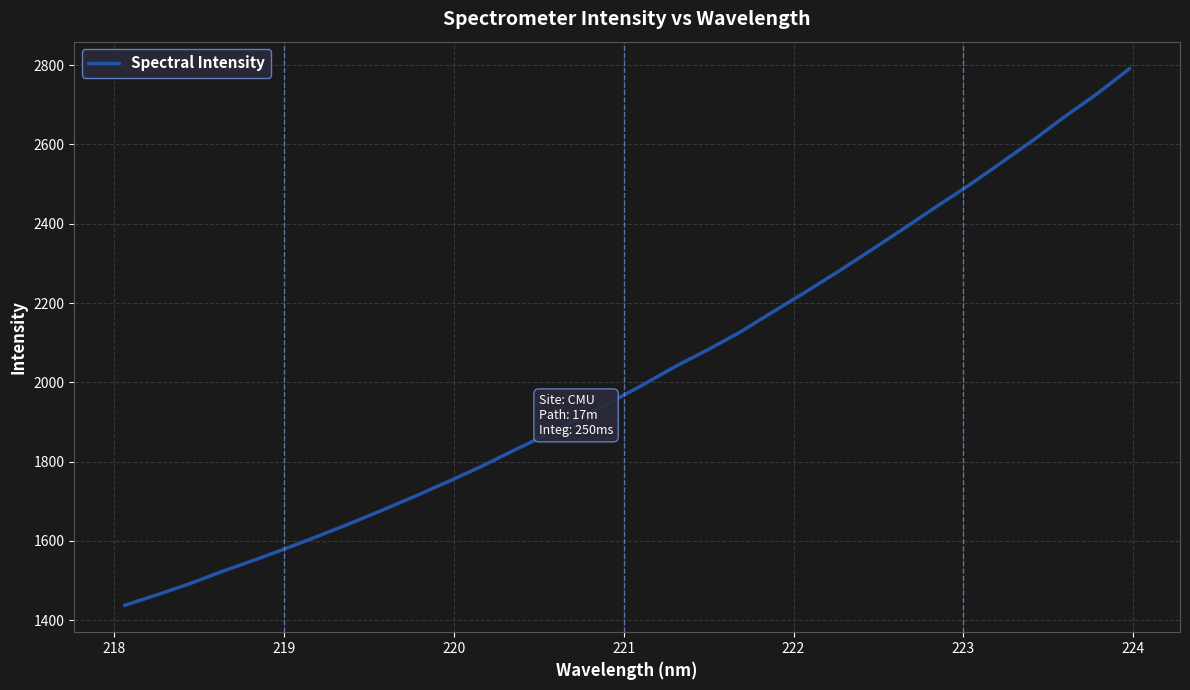

What is the difference between the maximum and minimum values?

1353.7